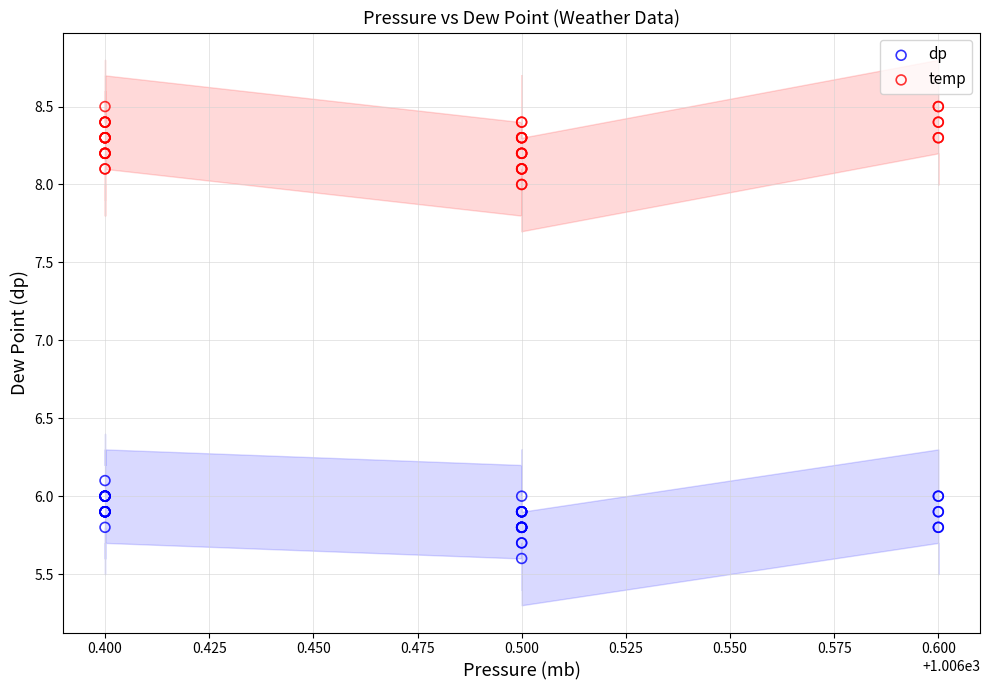

Which series contains the highest Y value?

temp